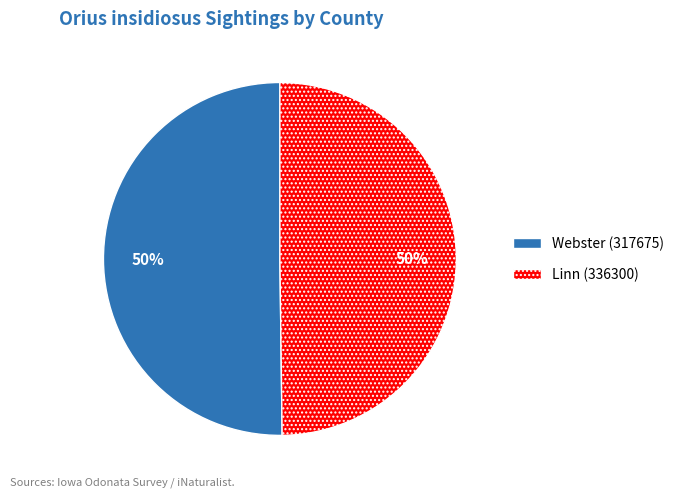

Is it true that Linn (336300) is 50% of the pie?

True